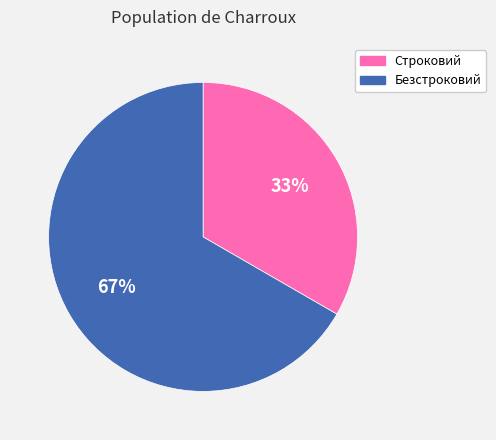

To the nearest percent, what is the combined percentage of Безстроковий and Строковий?

100%